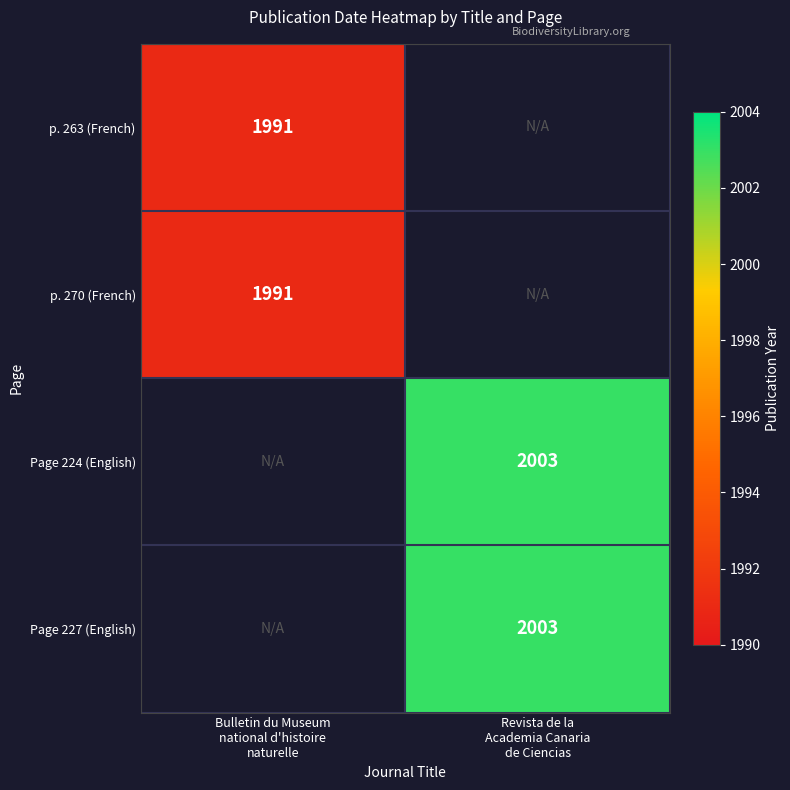

Which category has the lowest value in the p. 270 (French) series?

Bulletin du Museum national d'histoire naturelle